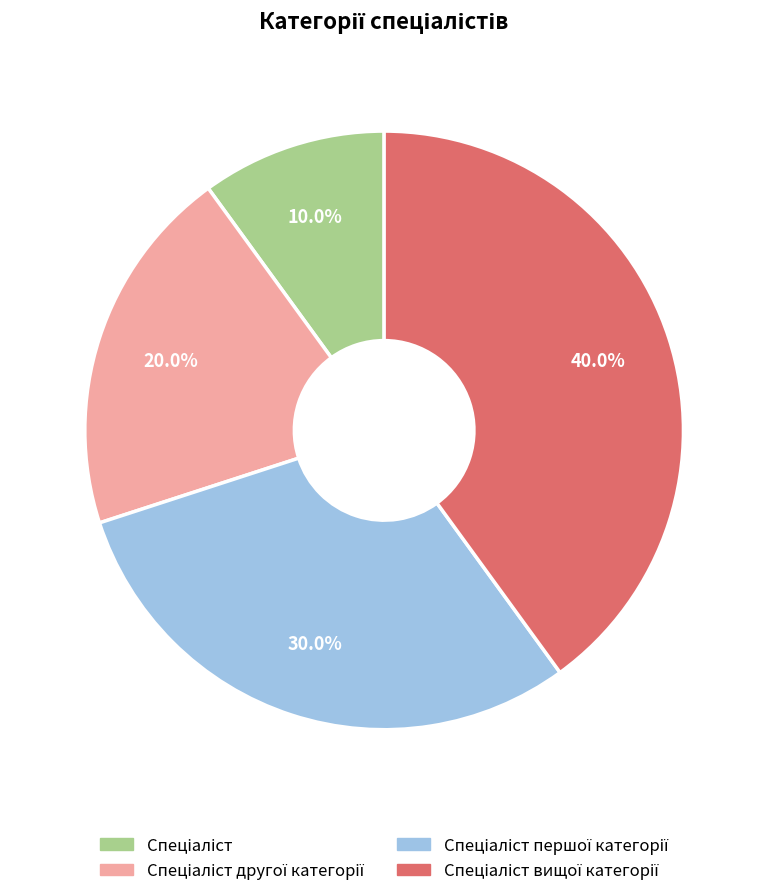

Is there any slice that represents more than half of the pie?

No